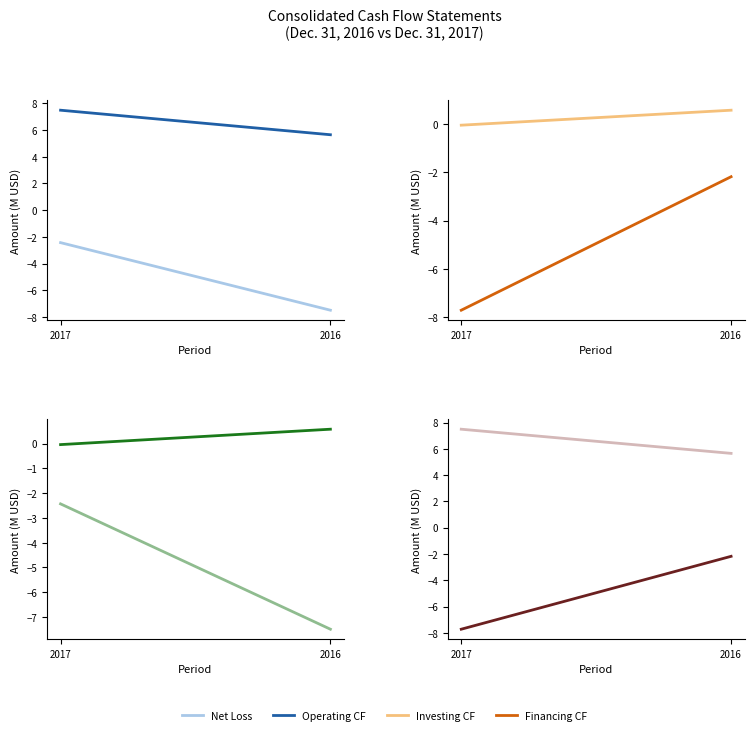

How many categories are shown in the chart?

2